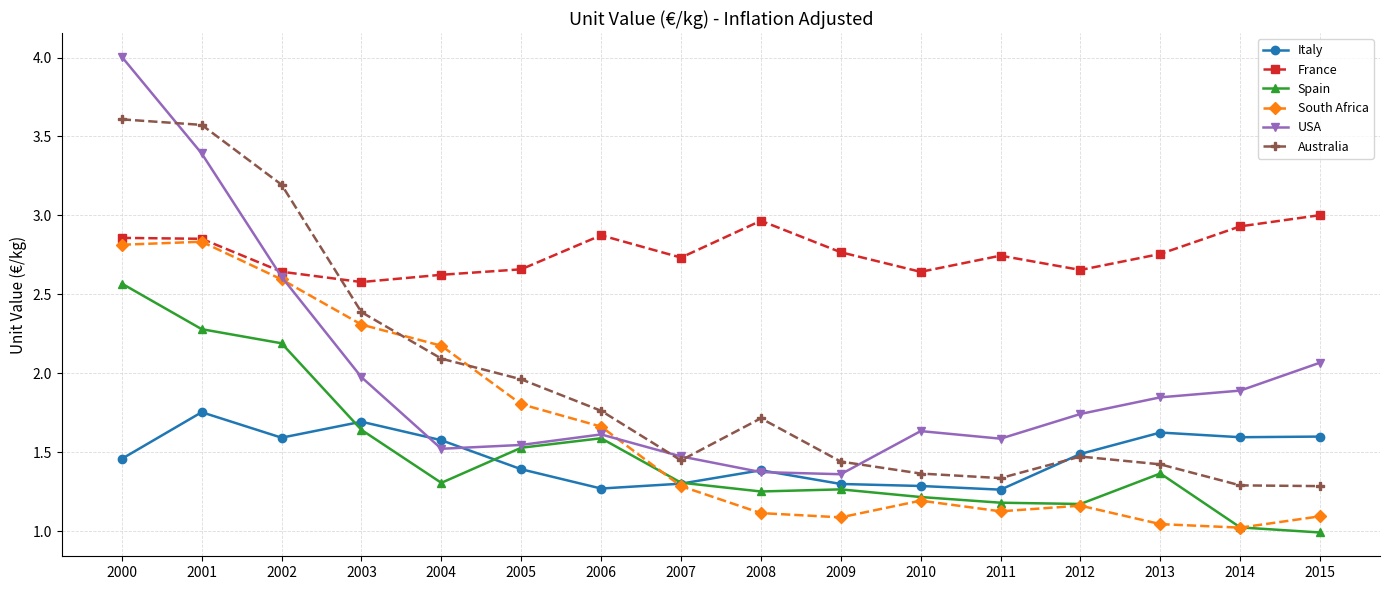

At which category does USA reach its first local peak?

2006